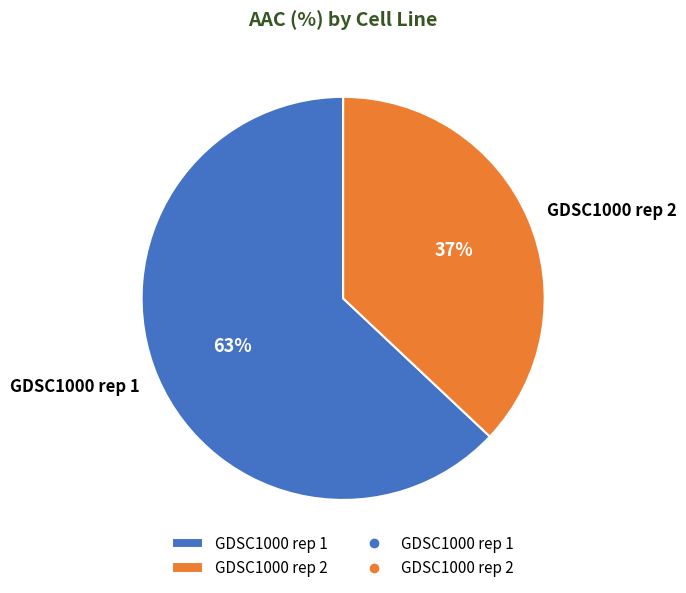

Does GDSC1000 rep 2 account for over 50% of the chart?

No